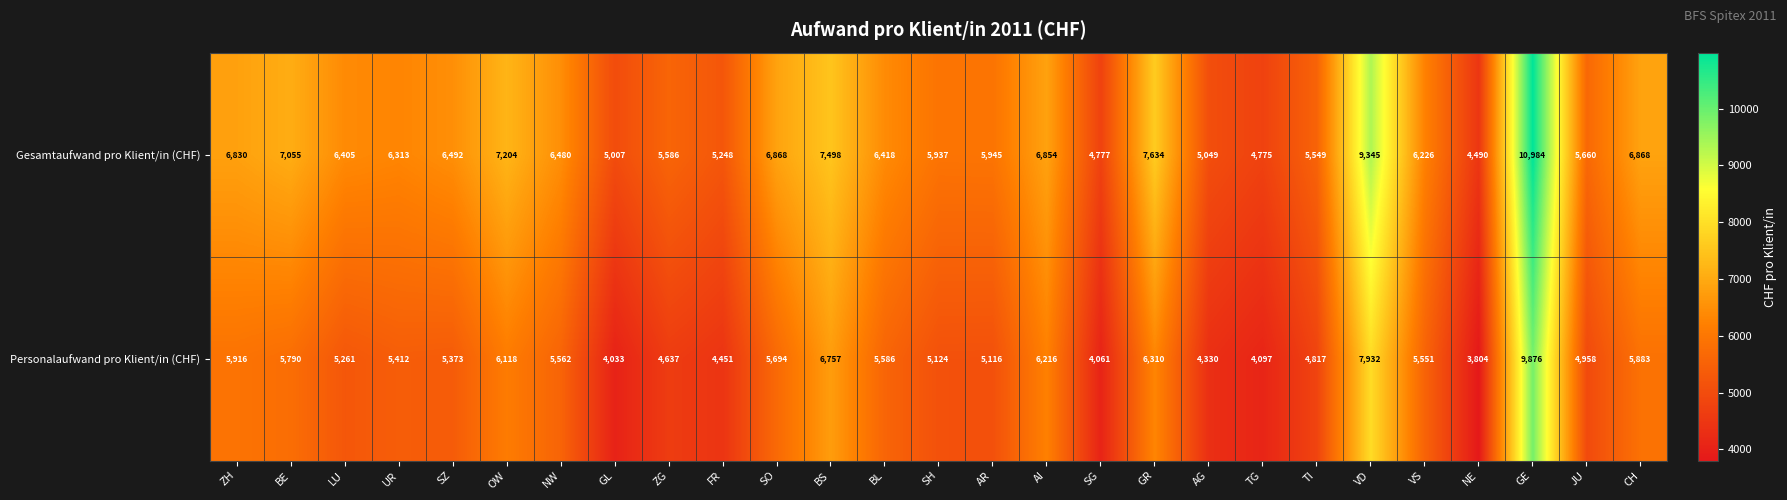

Is it true that Gesamtaufwand pro Klient/in (CHF) equals 6492 at SZ?

True